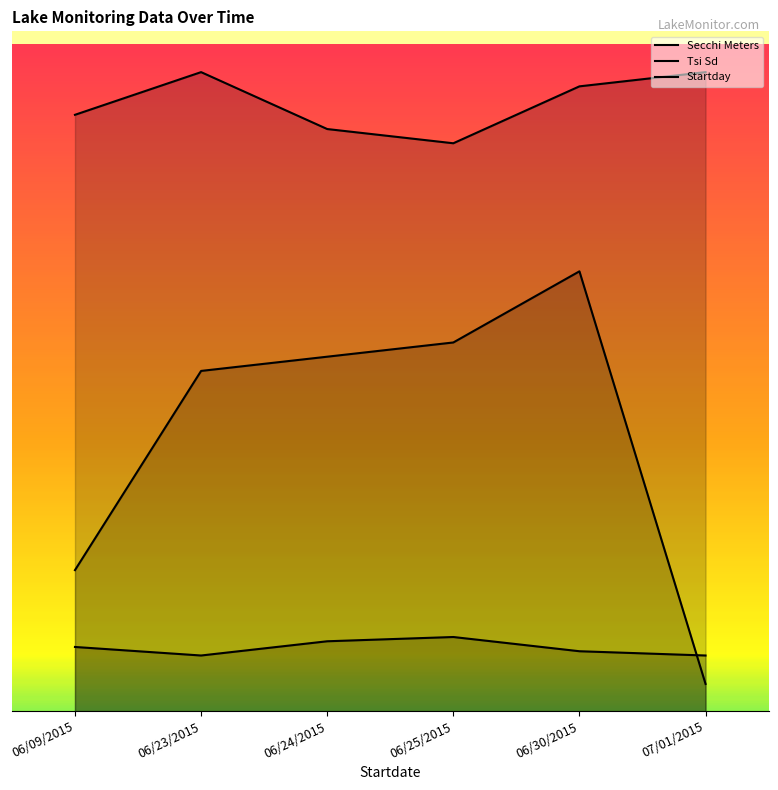

How many data points in Startday are above 26?

3